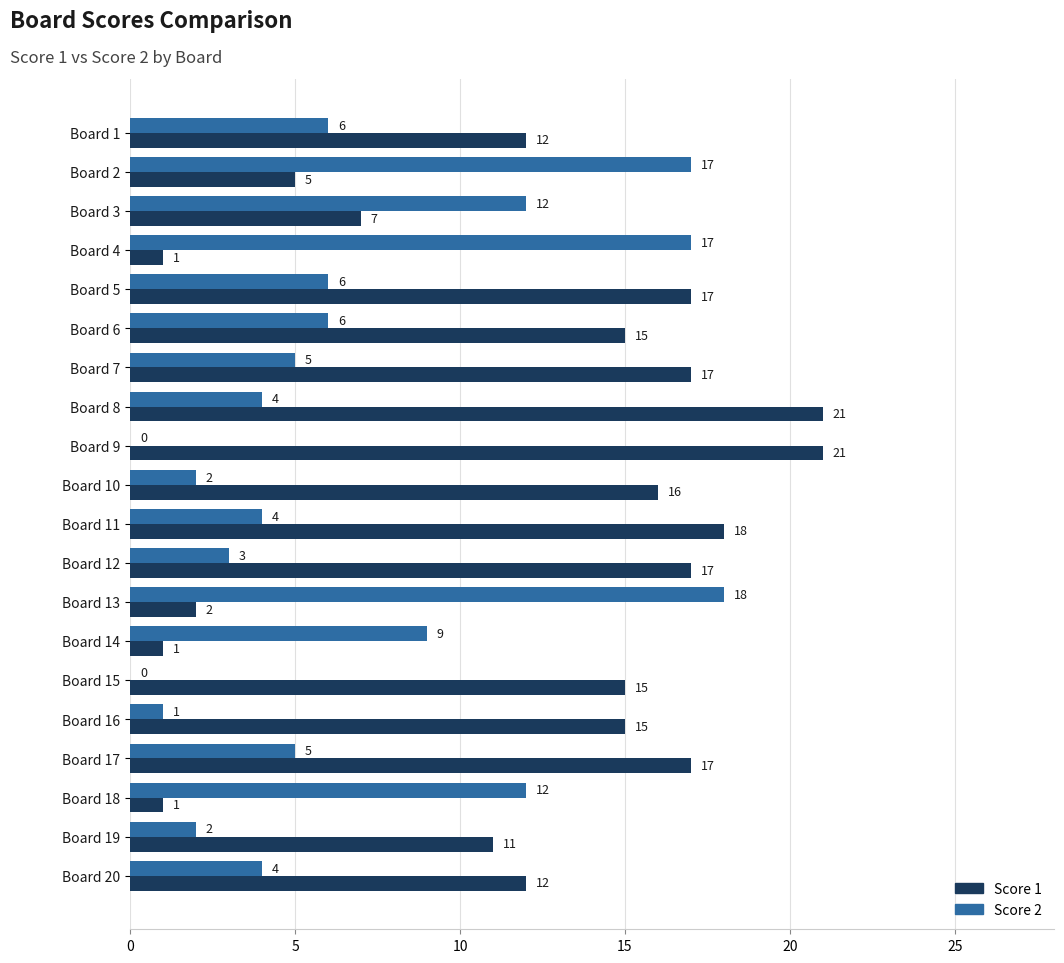

What is the highest value of the Score 1 series?

21